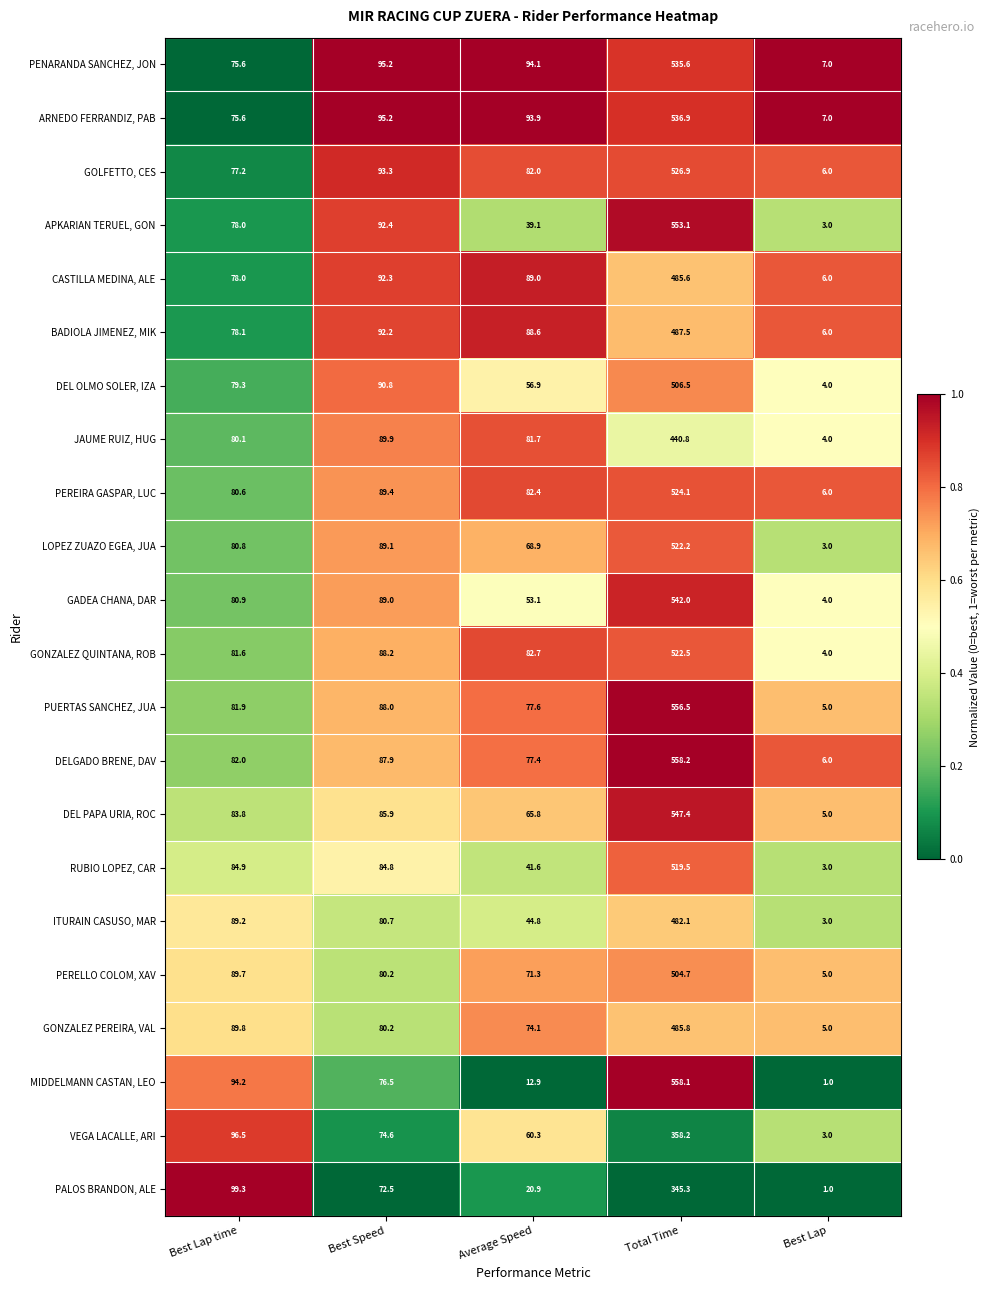

How many data points in DEL OLMO SOLER, IZA are less than 79?

2